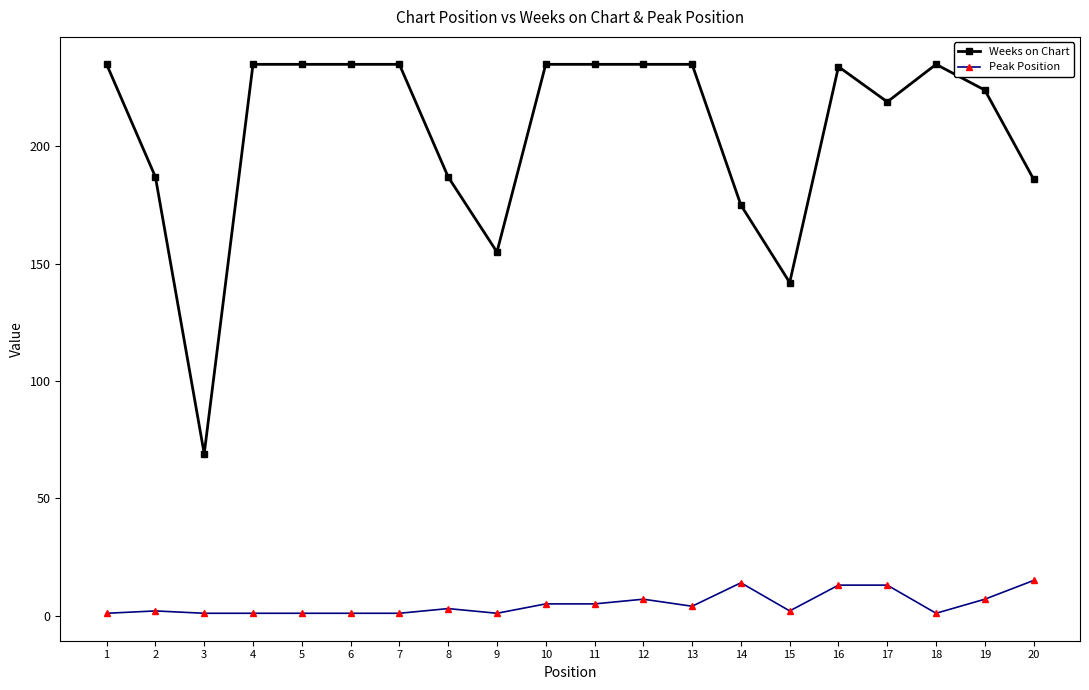

What are all the series names shown in the legend?

Weeks on Chart, Peak Position